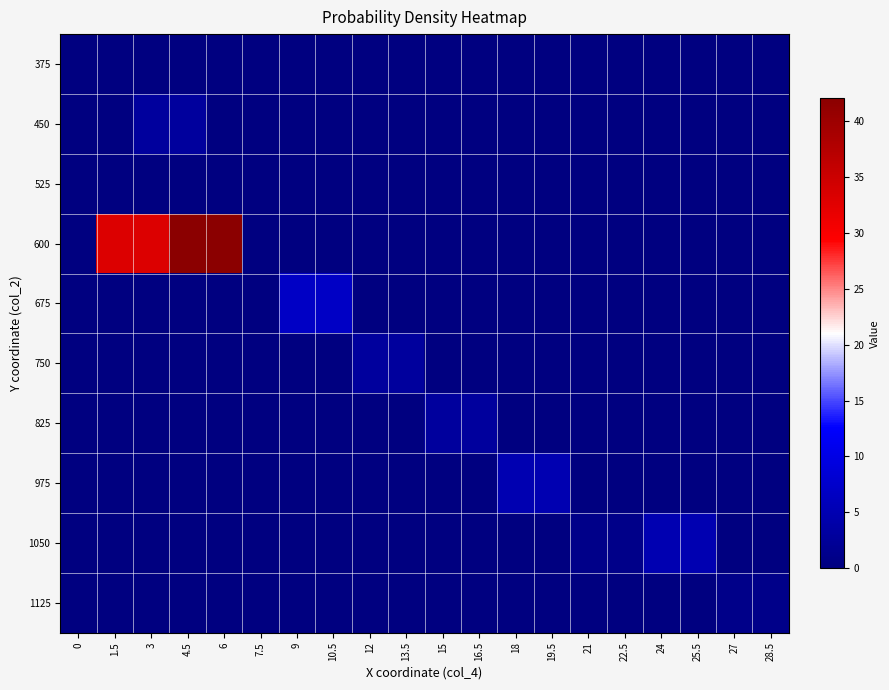

Between 16.5 and 3, which is larger?

16.5